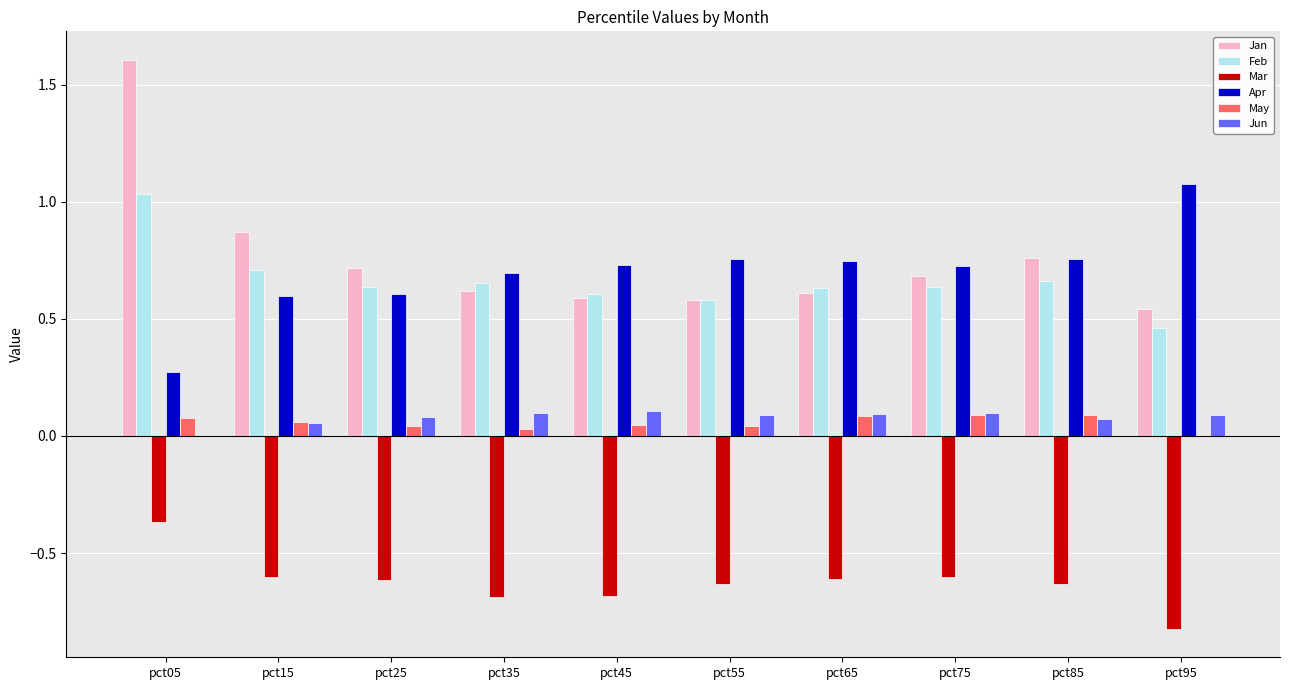

Which series has the largest total across all categories?

Jan